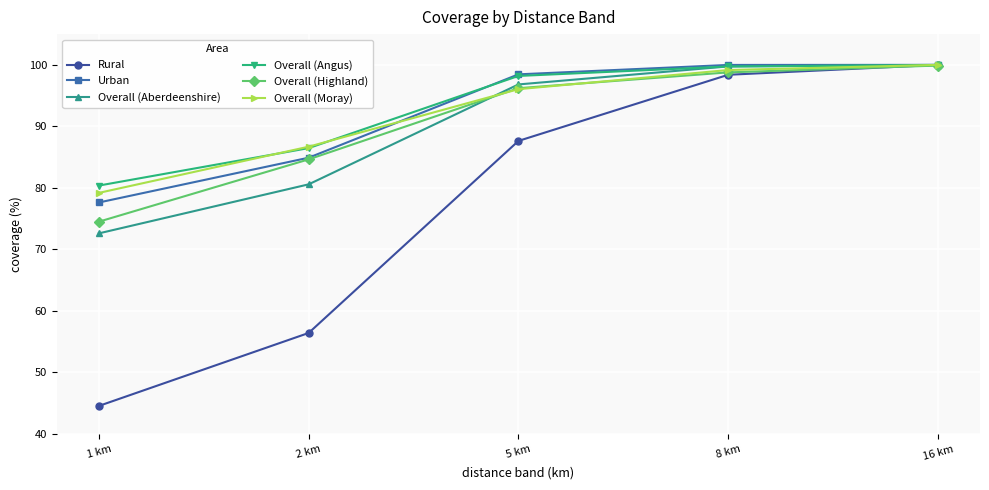

What is the sum of the Overall (Angus) values at 5 km and 16 km?

198.1